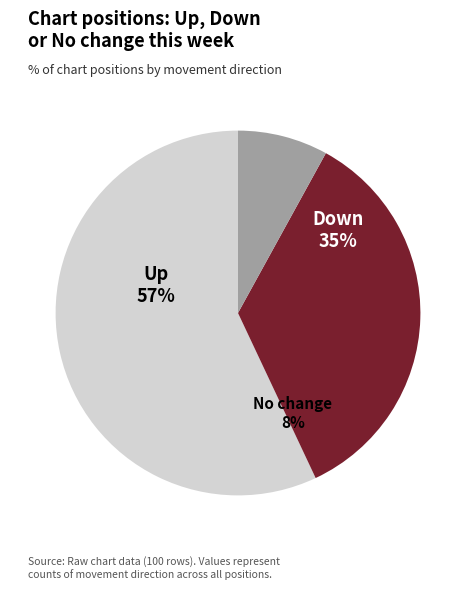

Which slice is the largest?

up